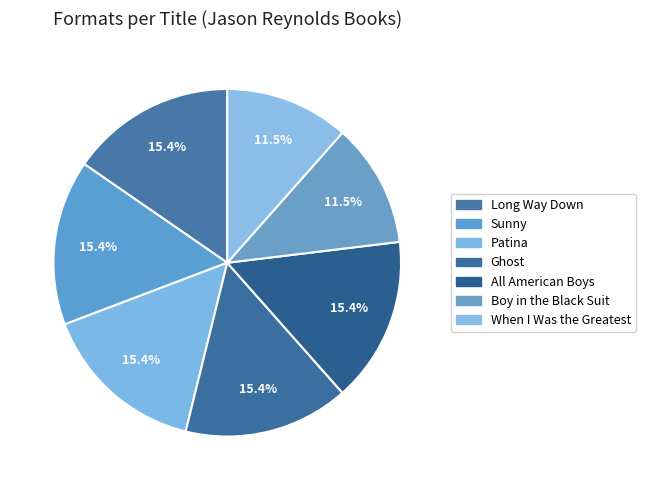

What is the ratio of the value at Long Way Down to the value at When I Was the Greatest?

1.3